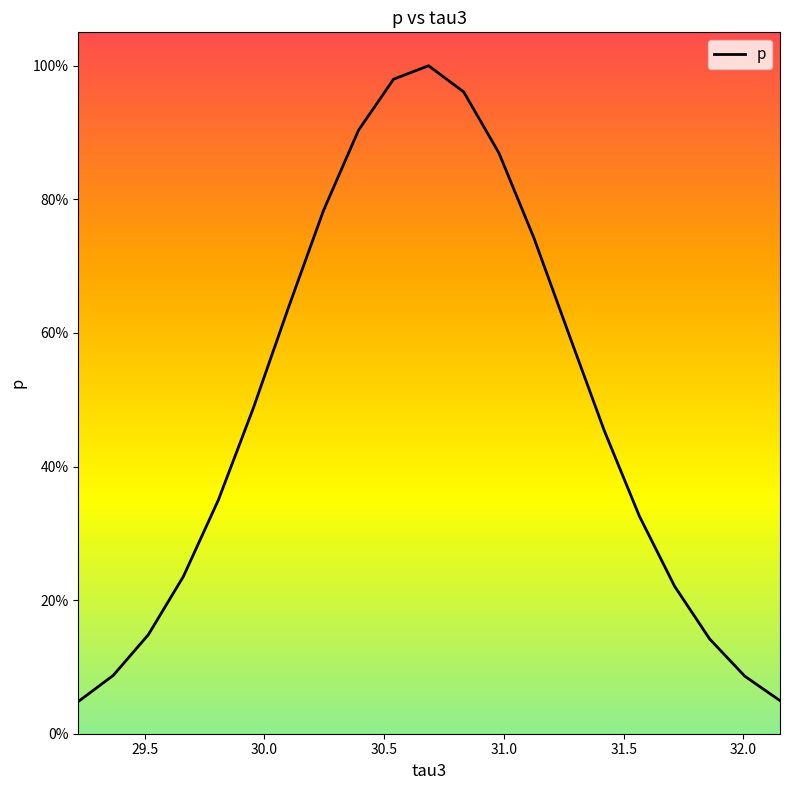

Does the chart display data point markers on the line(s)?

No